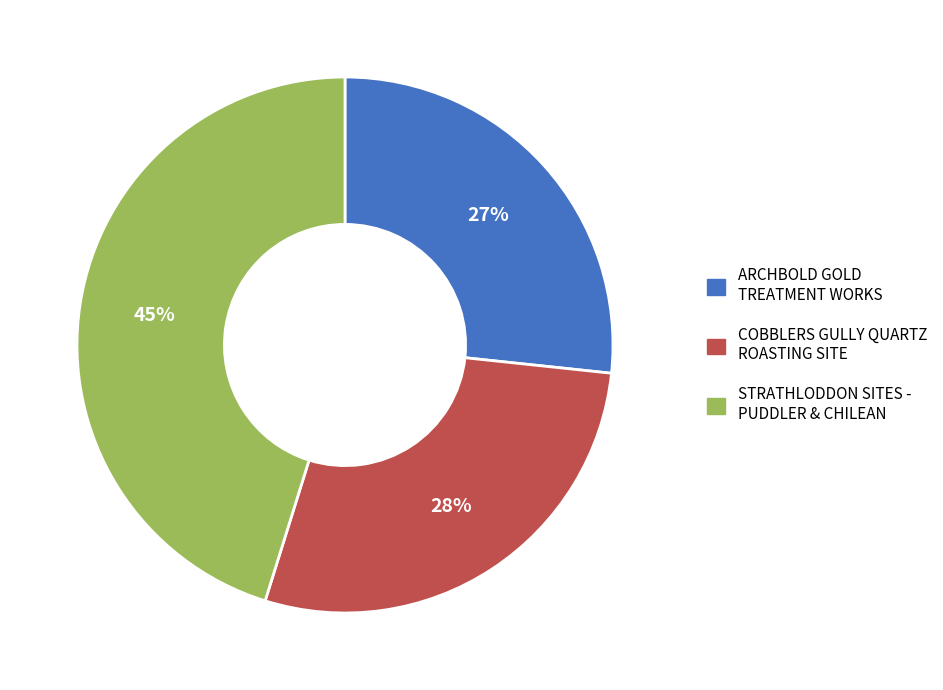

To the nearest percent, what portion does STRATHLODDON SITES - PUDDLER & CHILEAN represent?

45%